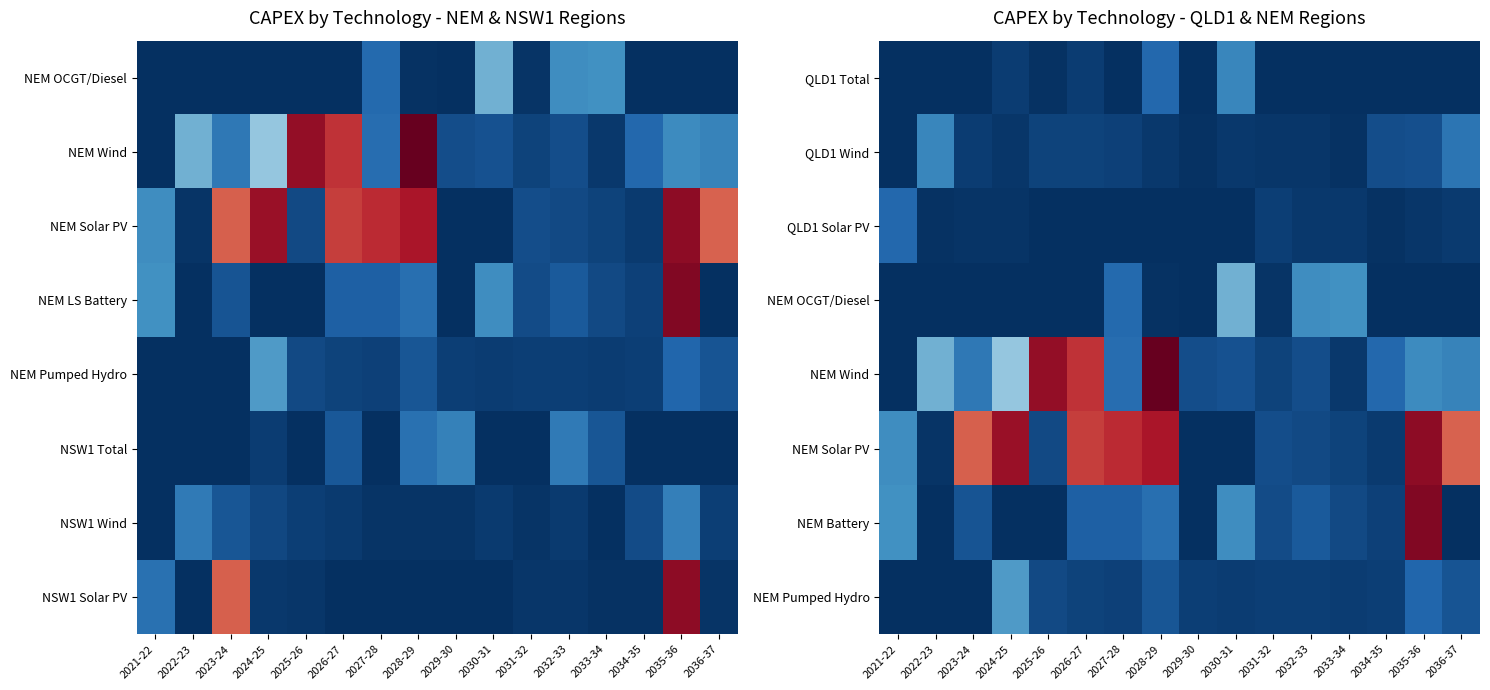

What is the maximum value shown in the chart?

13.9